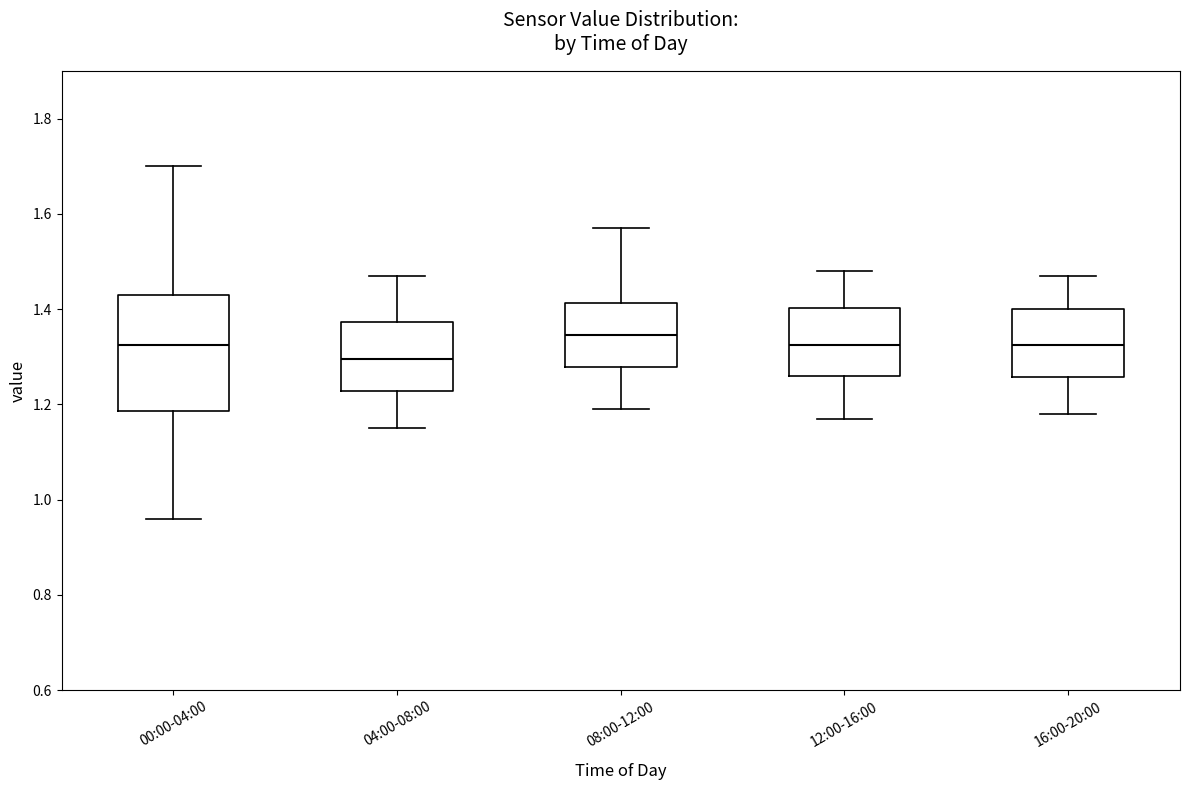

Which box has the lowest median line?

04:00-08:00